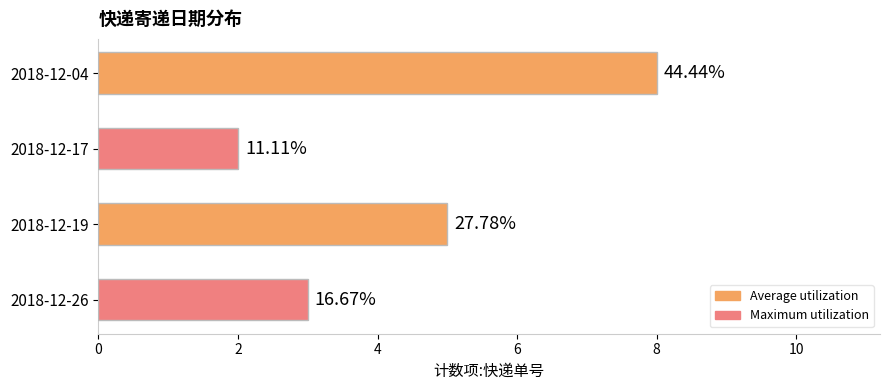

Reading left to right, what are all the values shown in this chart?

8	2	5	3